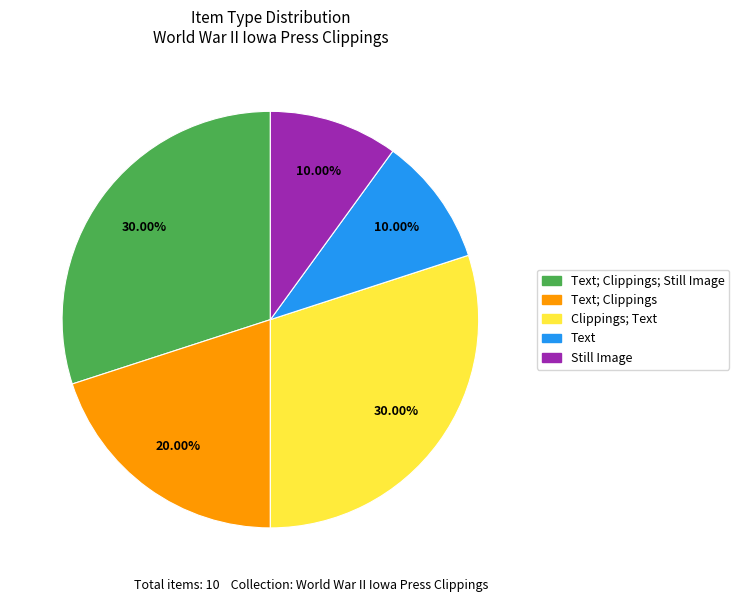

Is there any slice that represents more than half of the pie?

No